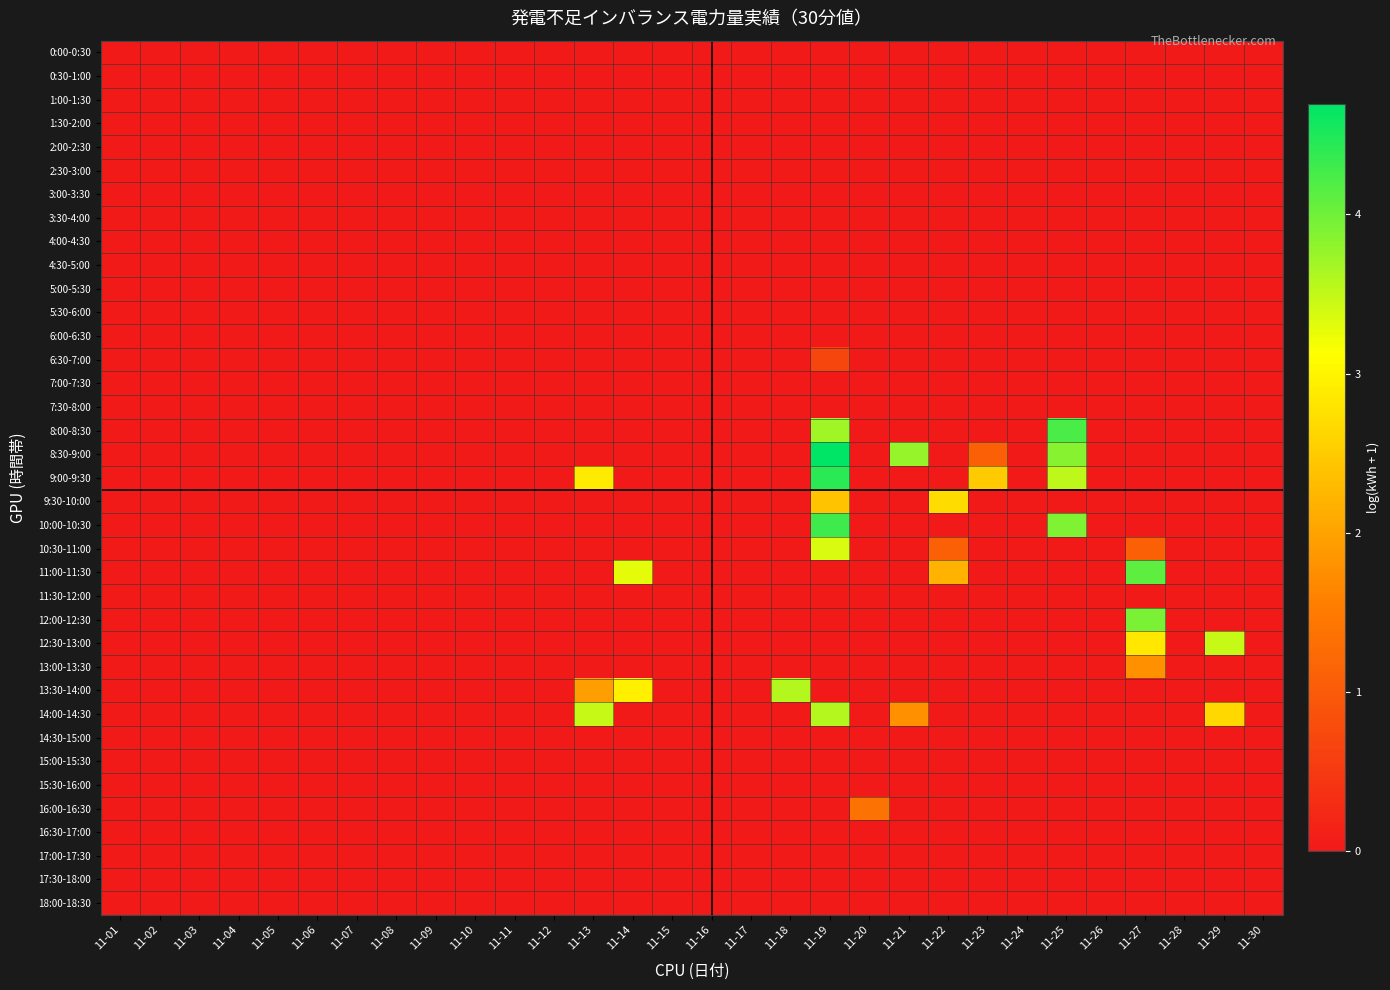

Which series has the largest total across all categories?

8:30-9:00